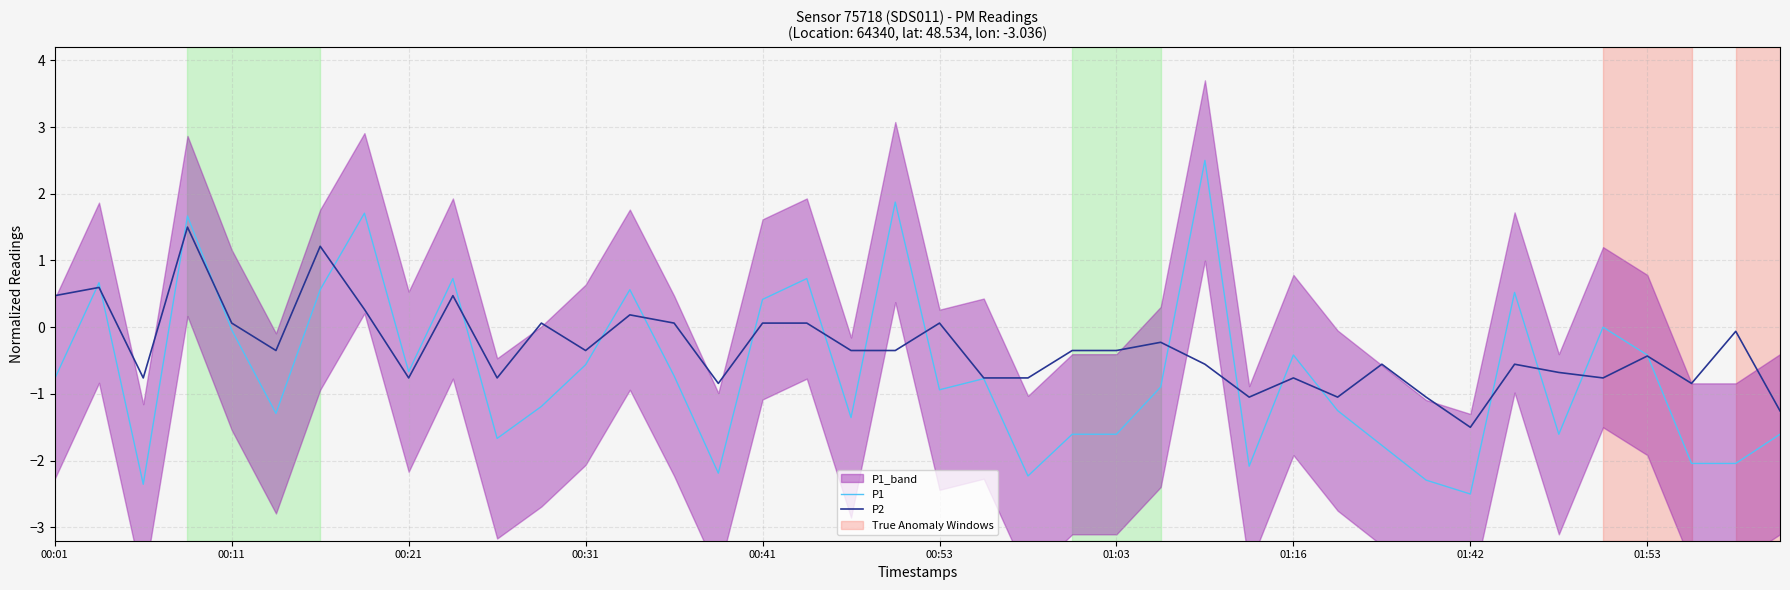

At how many categories does at least one series exceed 1?

5